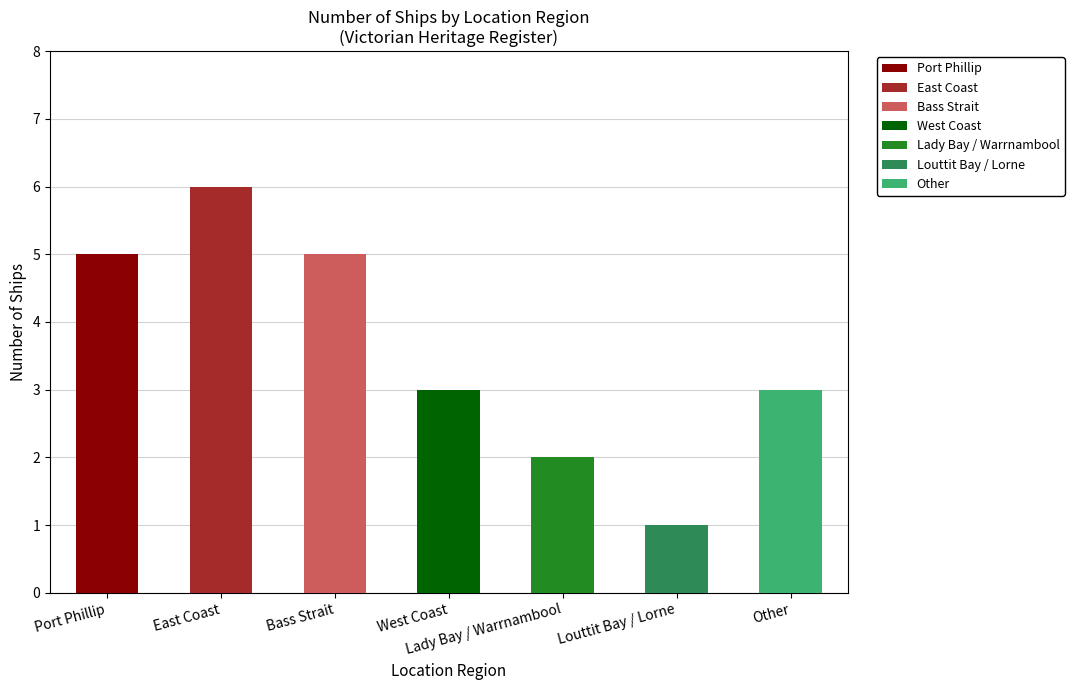

List the labels in order of value, largest first.

East Coast, Port Phillip, Bass Strait, West Coast, Other, Lady Bay / Warrnambool, Louttit Bay / Lorne